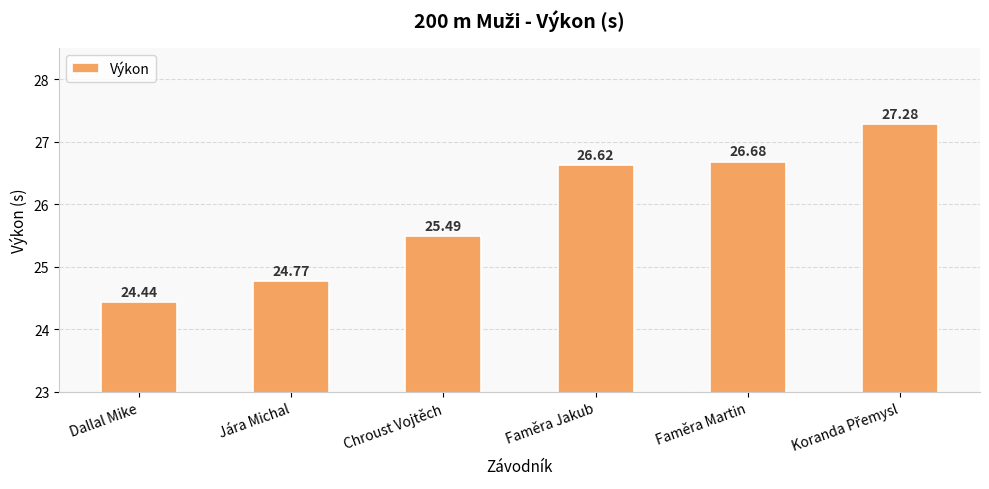

What value does the data have at Faměra Martin?

26.7